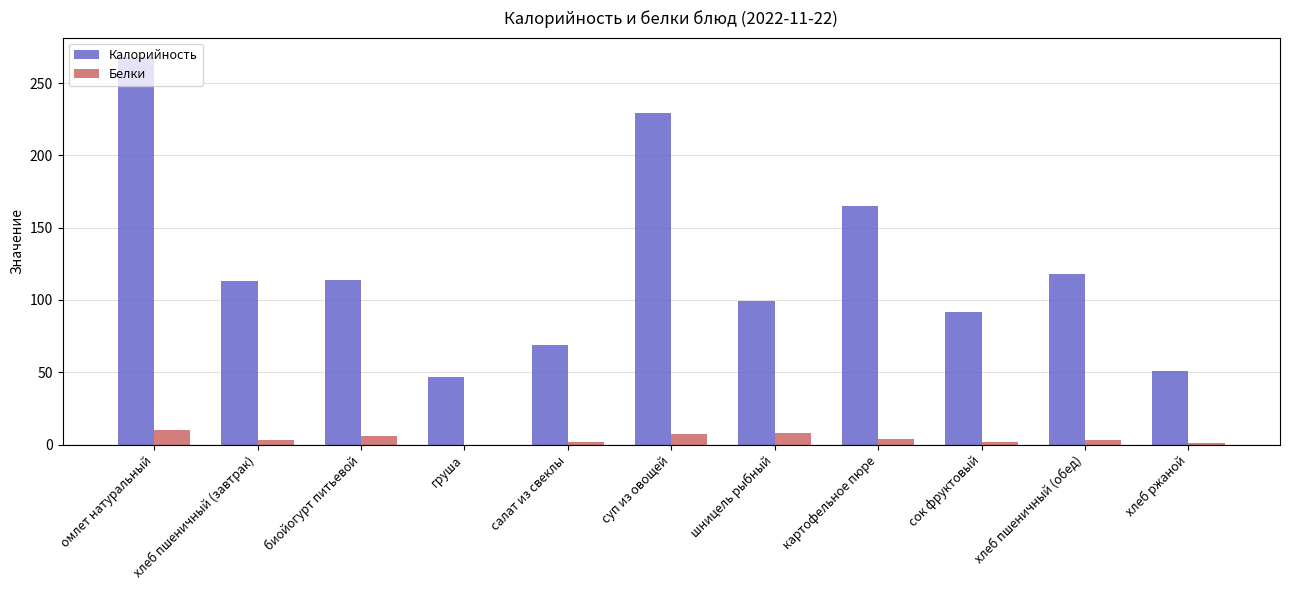

Between омлет натуральный and салат из свеклы, which series saw the biggest shift?

Калорийность